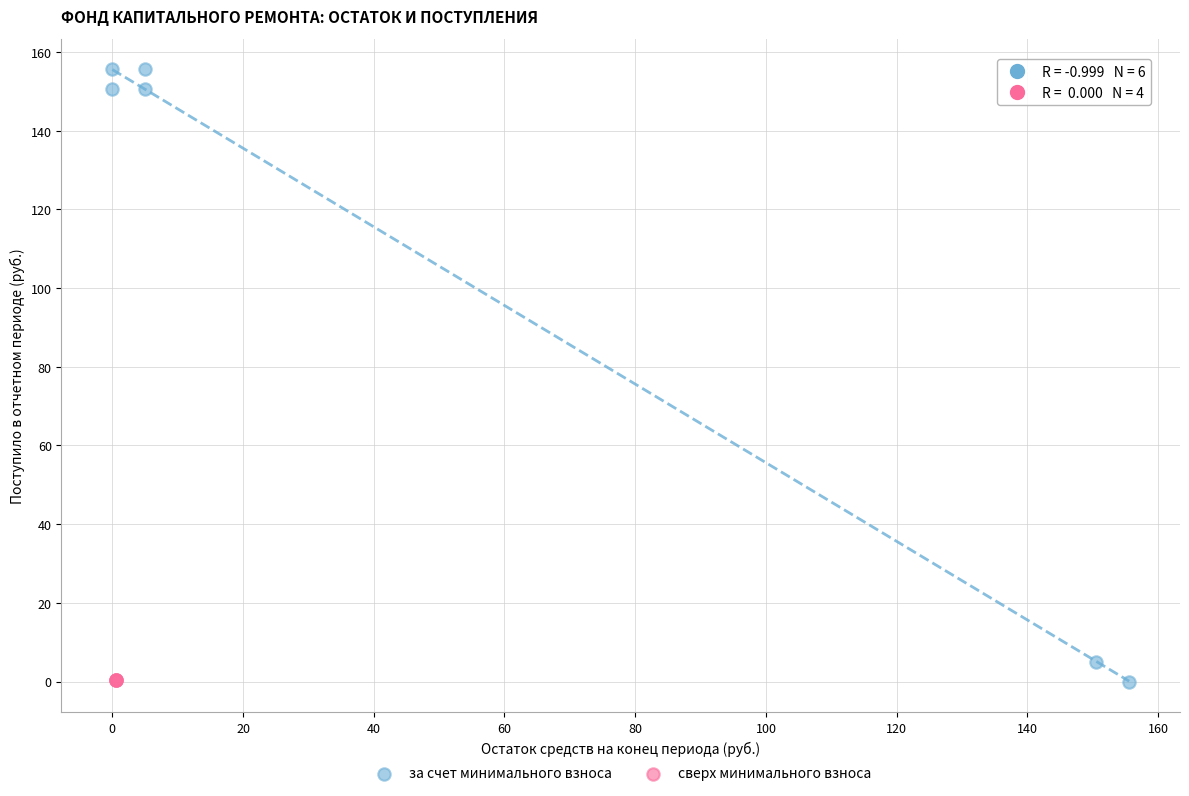

Which series reaches the maximum Y coordinate?

за счет минимального взноса